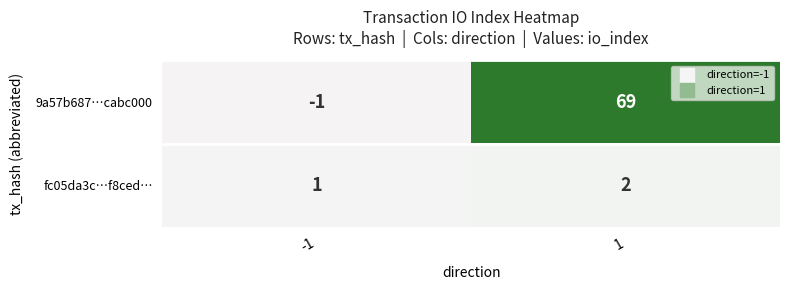

At how many categories does at least one series exceed 30?

1